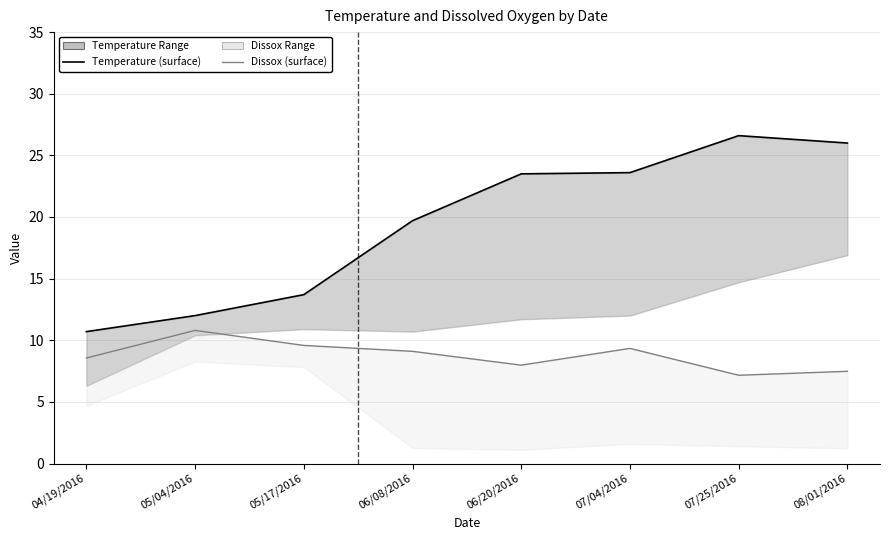

Which series has the largest total across all categories?

Temperature (surface)